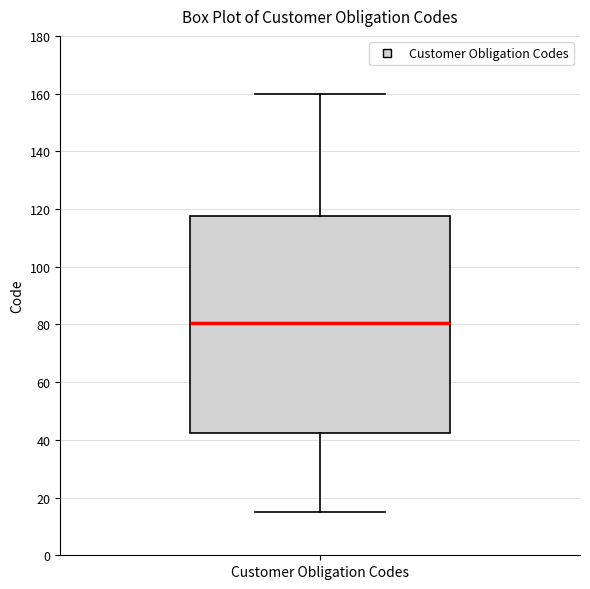

Where does the lower whisker of the box for Customer Obligation Codes end on the y-axis? The values are not printed on the chart, so give them approximately, as read against the axis.

16